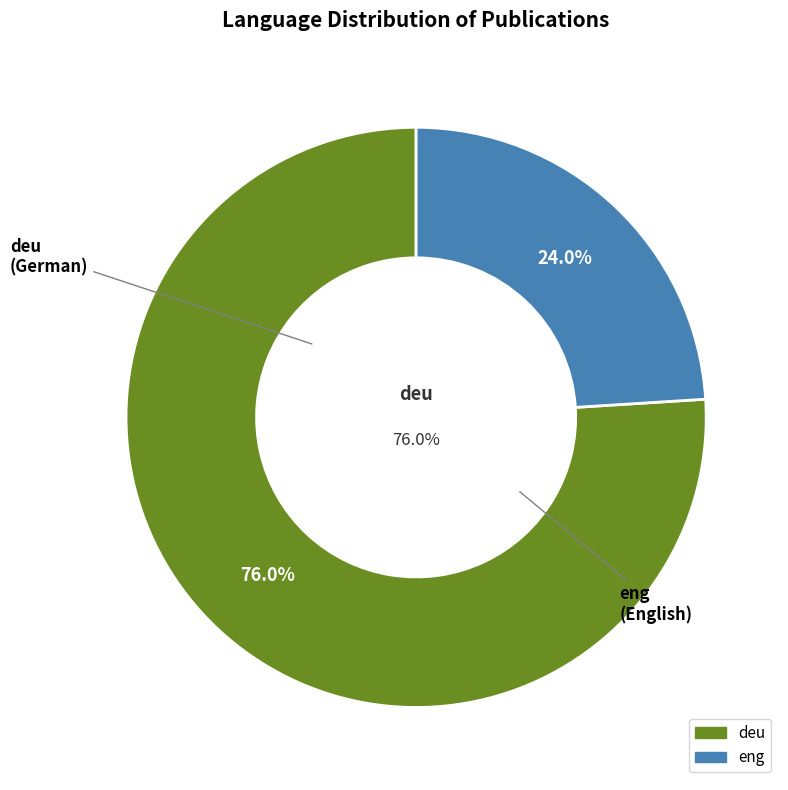

Rank the categories by value from highest to lowest.

deu, eng